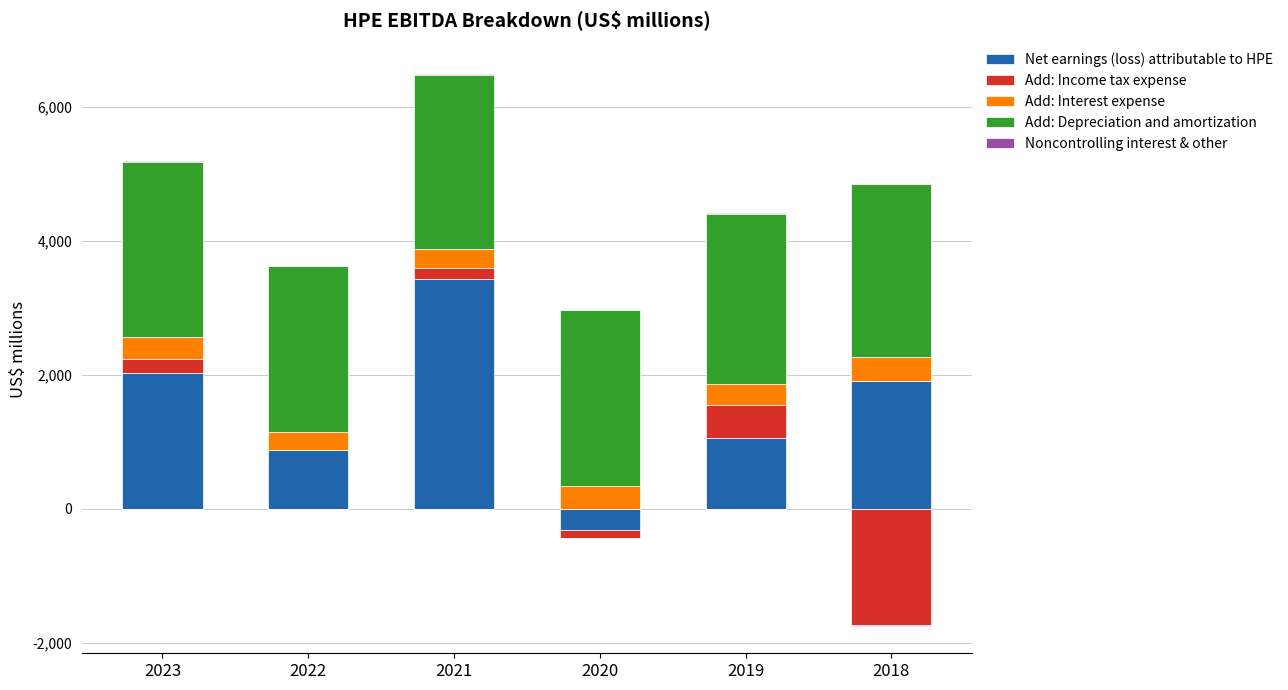

Which has a higher value, 2022 or 2023?

2023